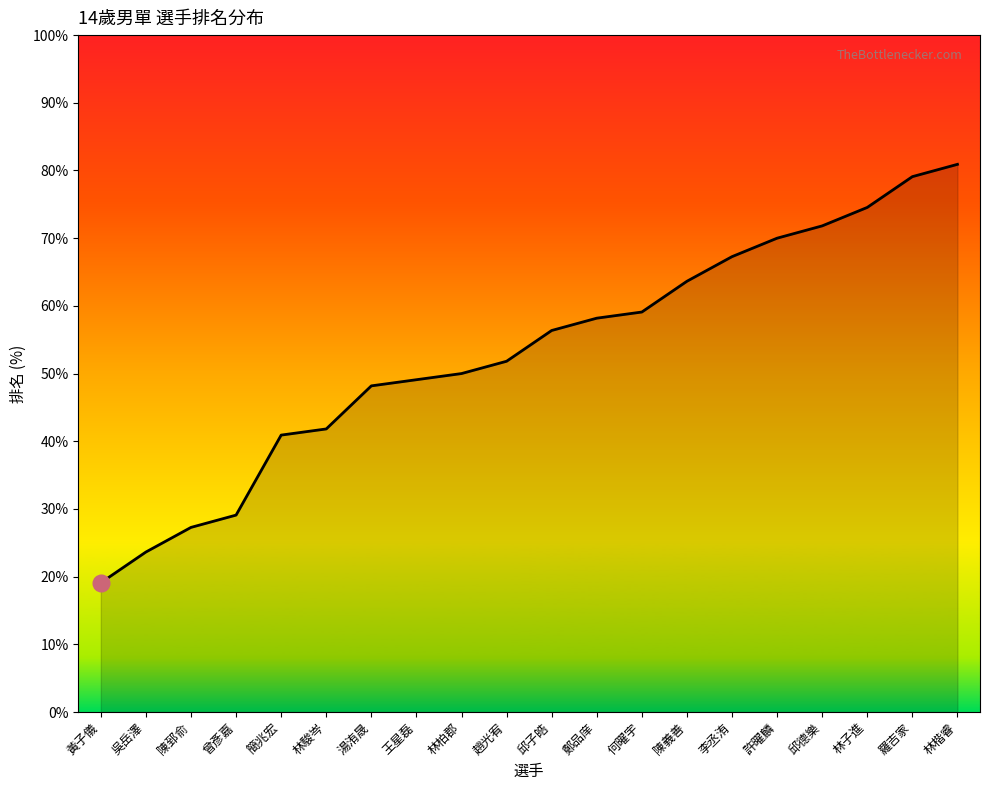

Reading left to right, what are all the values shown in this chart?

19.1	23.6	27.3	29.1	40.9	41.8	48.2	49.1	50.0	51.8	56.4	58.2	59.1	63.6	67.3	70.0	71.8	74.5	79.1	80.9